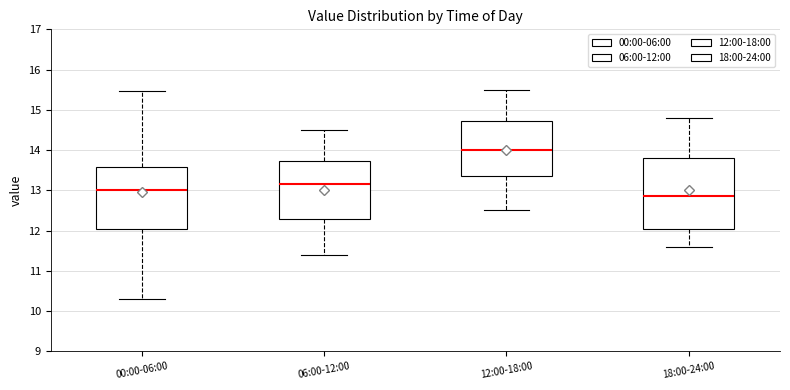

Reading left to right, read every box against the y-axis: the position of its median line, the range the box covers, and the ends of its whiskers. The values are not printed on the chart, so give them approximately, as read against the axis.

00:00-06:00: median 13.0, box 12.0 to 13.6, whiskers 10.3 to 15.5
06:00-12:00: median 13.2, box 12.3 to 13.7, whiskers 11.4 to 14.5
12:00-18:00: median 14.0, box 13.4 to 14.7, whiskers 12.5 to 15.5
18:00-24:00: median 12.9, box 12.1 to 13.8, whiskers 11.6 to 14.8